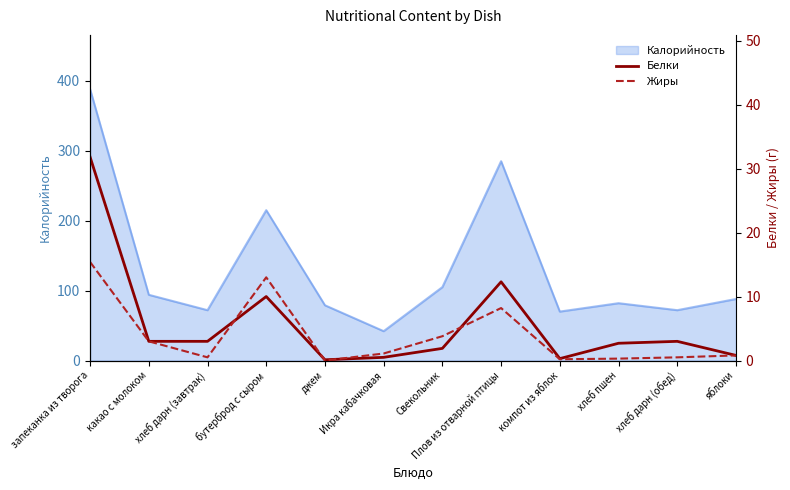

What is the label of the 5th point from the left?

джем